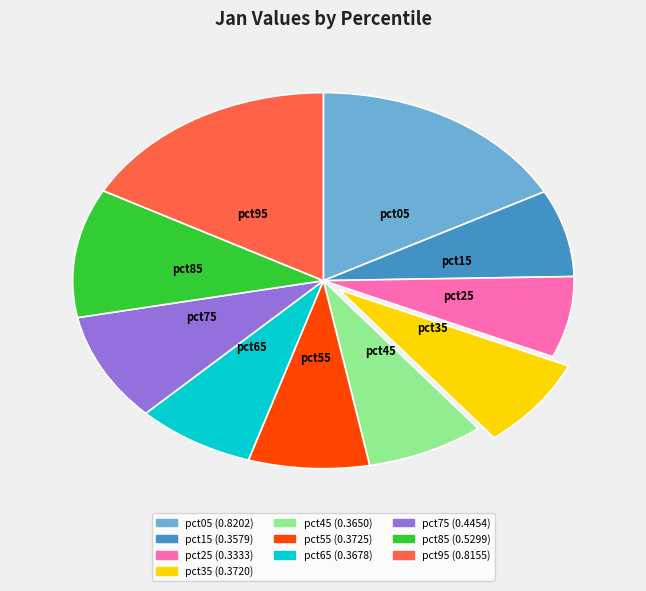

Which category has the smallest portion of the pie?

pct25